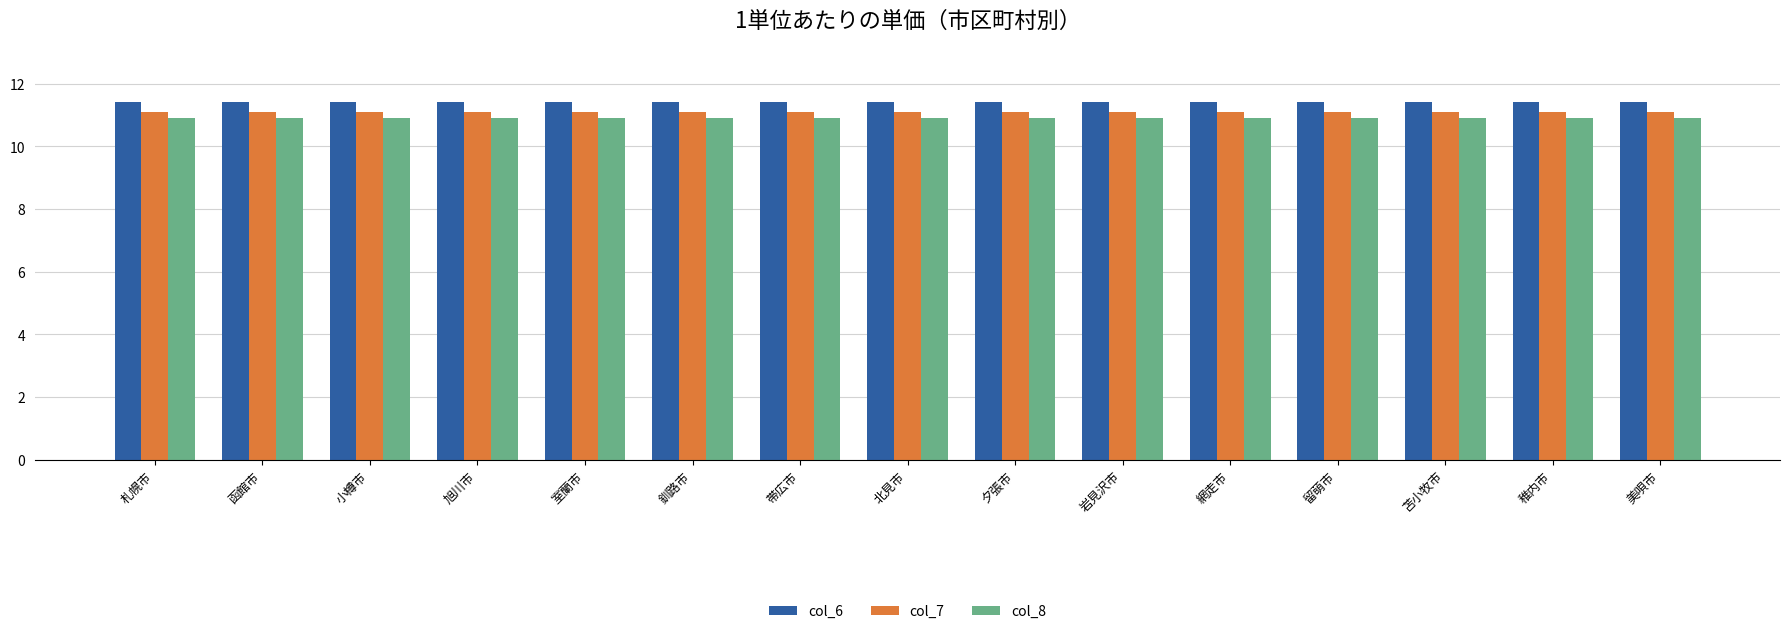

How many bars are there in total?

45